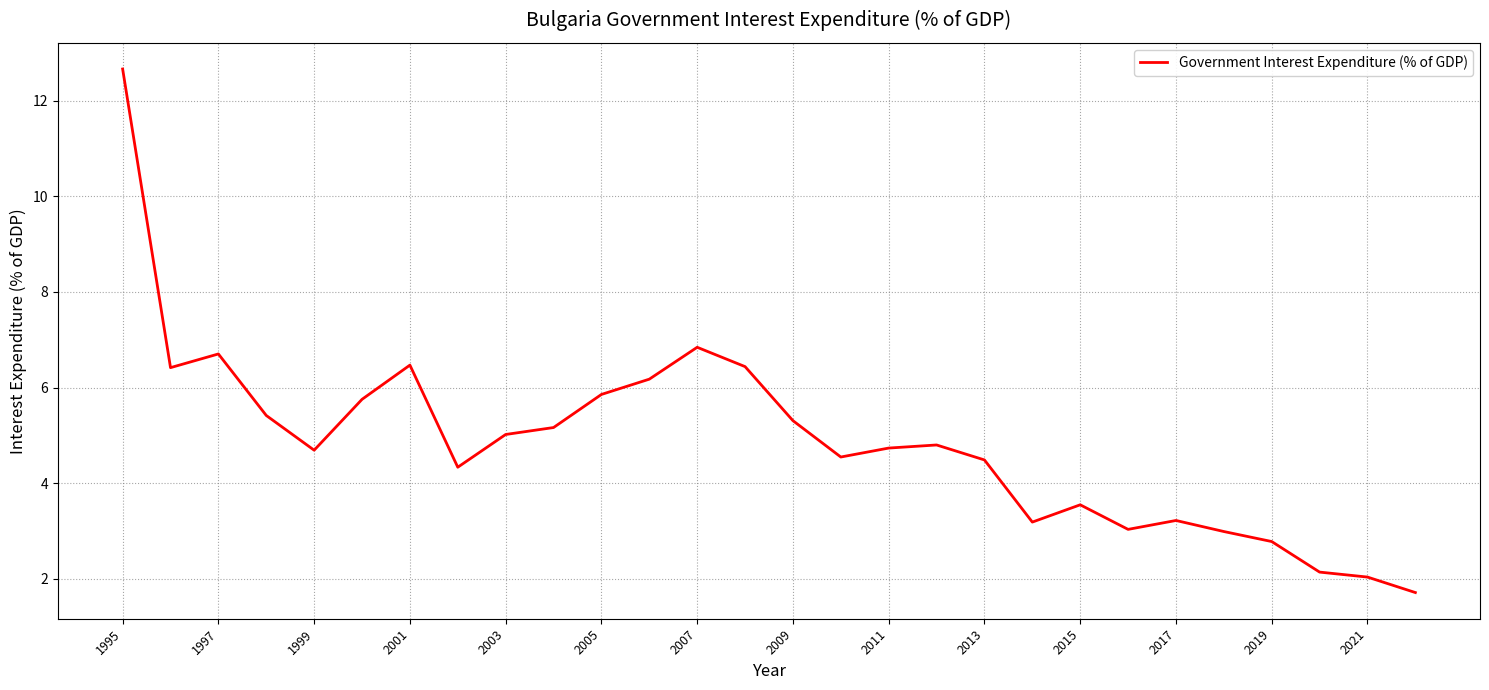

What is the difference between the maximum and minimum values?

11.0